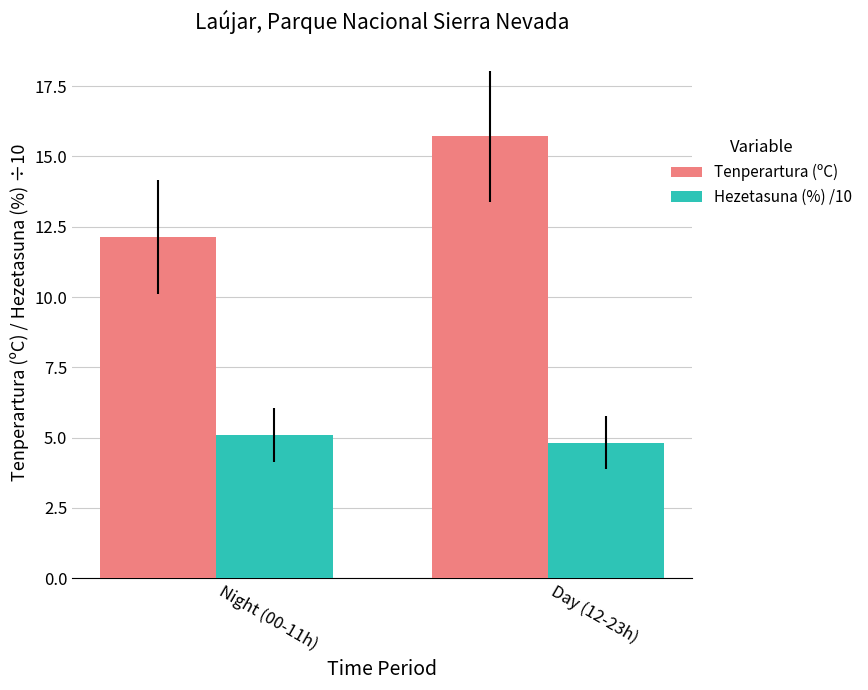

Does the chart contain stacked bars?

No